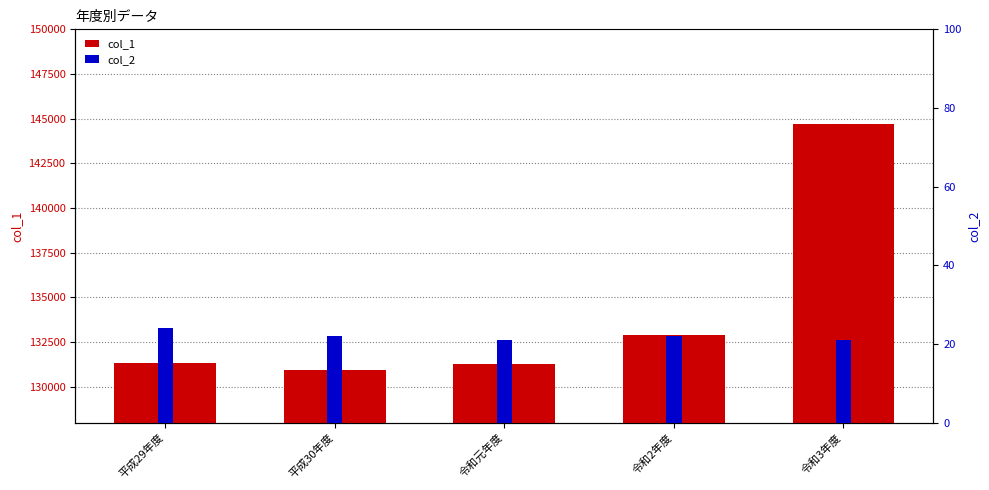

What is the sum of all col_1 values?

671152